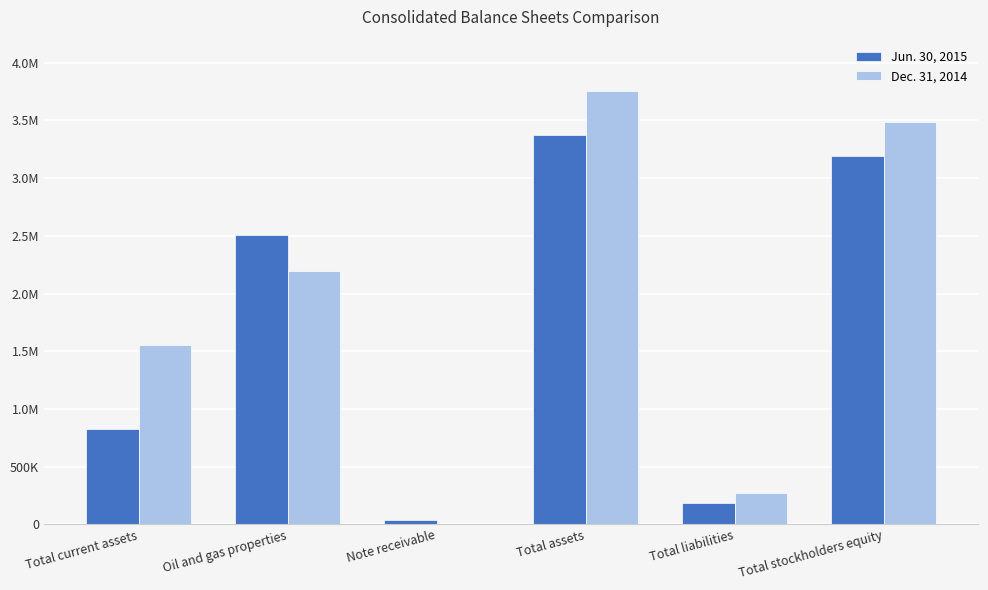

What are all the series names shown in the legend?

Jun. 30, 2015, Dec. 31, 2014